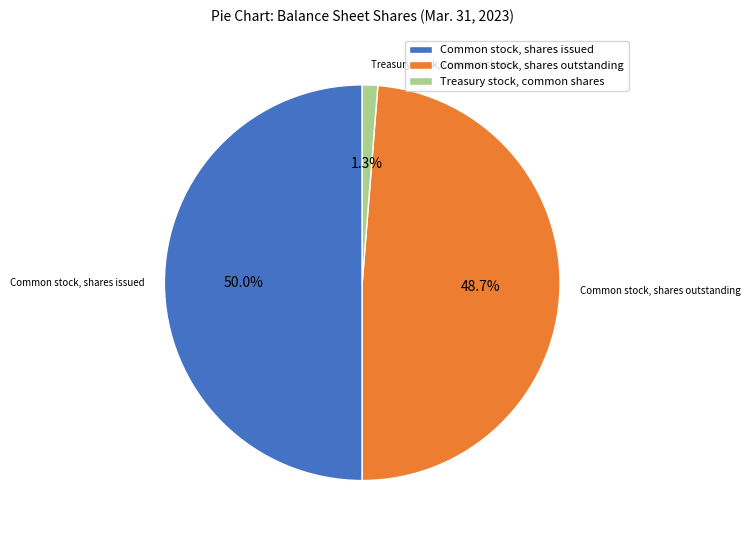

What portion of the pie excludes Common stock, shares issued?

50.0%